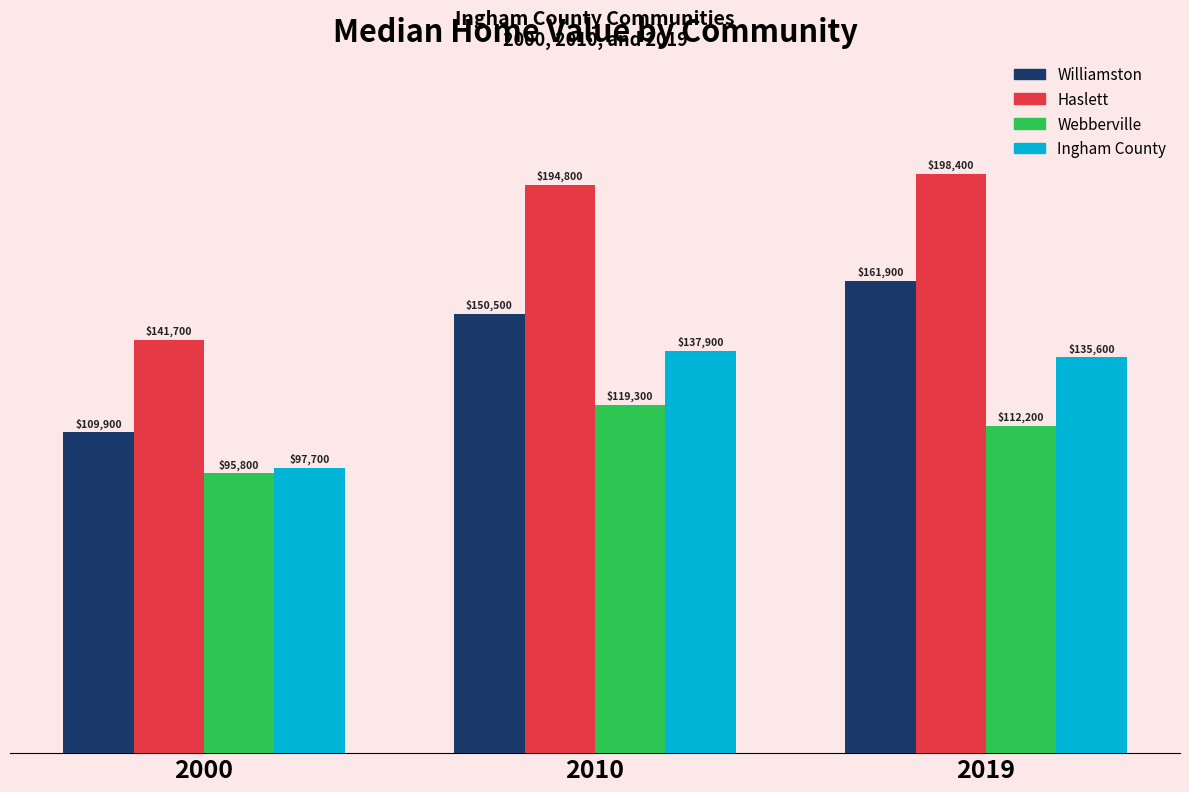

Reading left to right, what are all the values shown in this chart?

Williamston: 2000=109900	2010=150500	2019=161900
Haslett: 2000=141700	2010=194800	2019=198400
Webberville: 2000=95800	2010=119300	2019=112200
Ingham County: 2000=97700	2010=137900	2019=135600